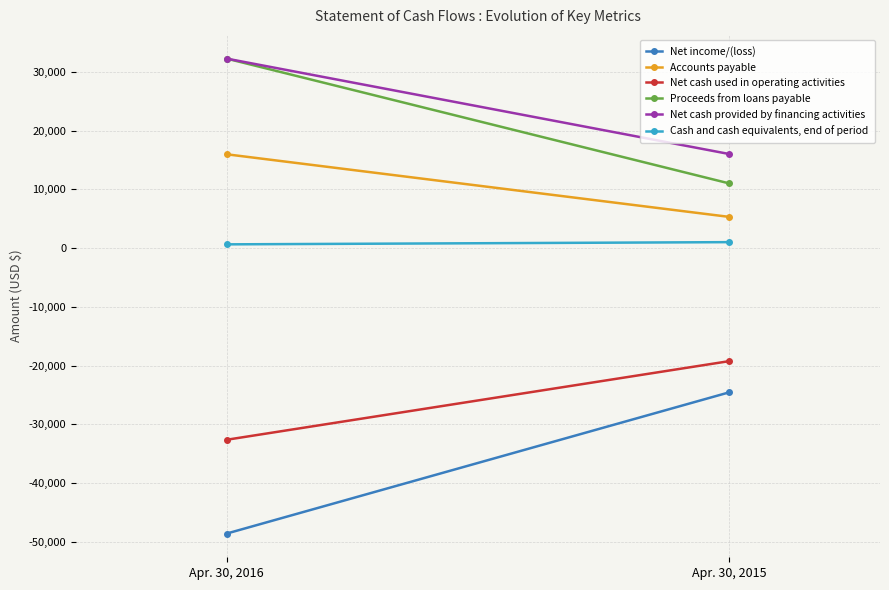

Which series has the widest spread of values?

Net income/(loss)